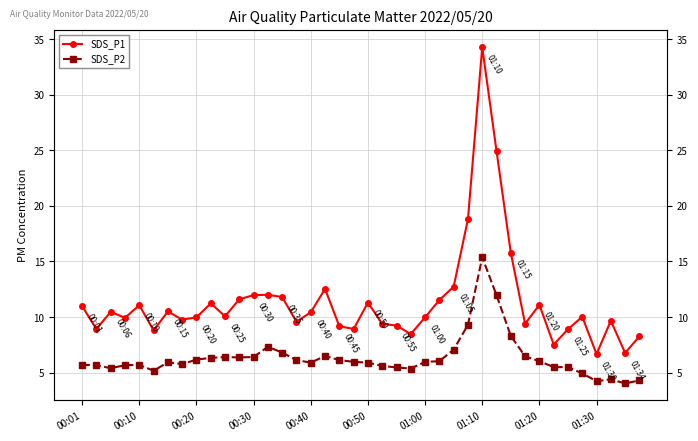

True or false: SDS_P2 has a value of 8.5 at 19.

False